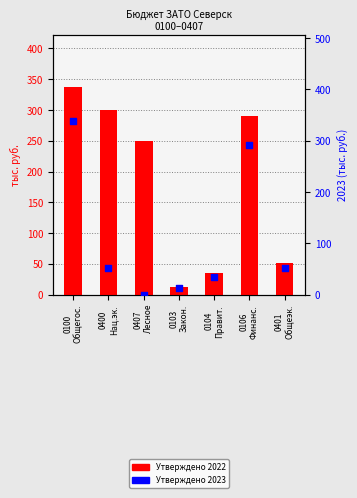

At how many categories does at least one series exceed 32?

6